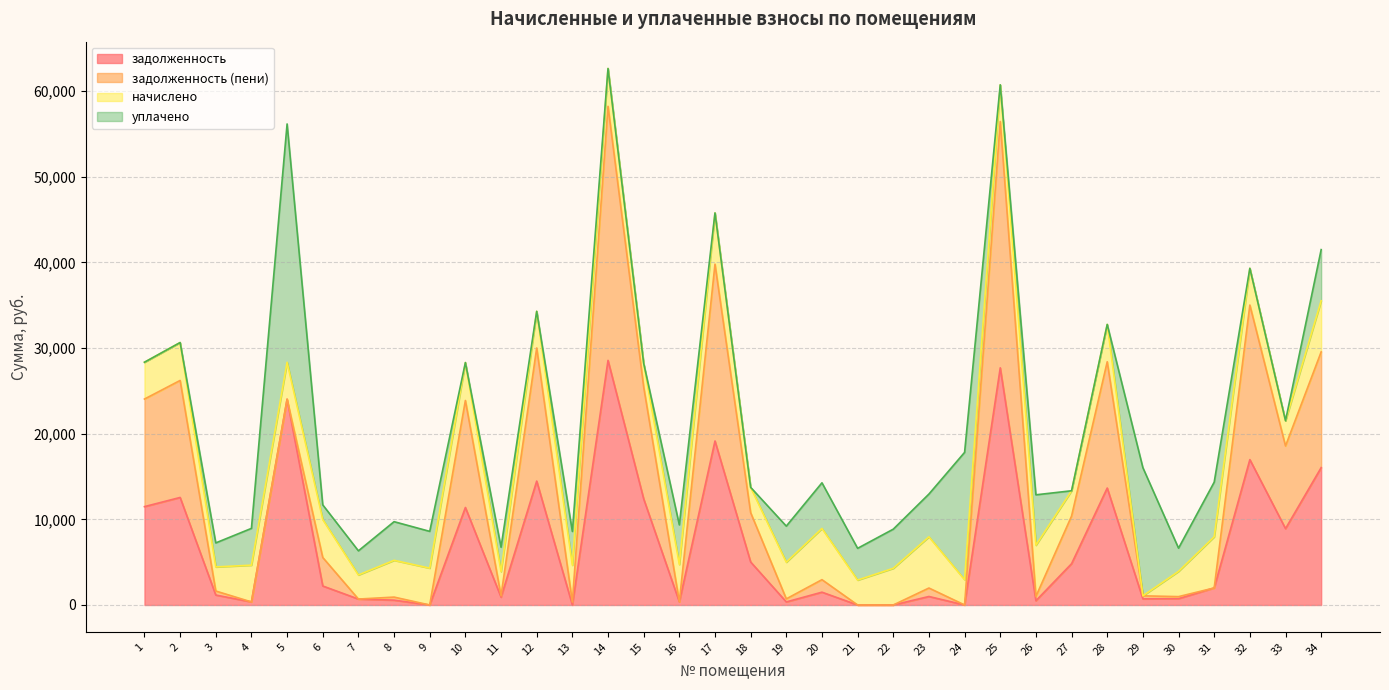

The value of задолженность at 13 is -9657.8. True or false?

False